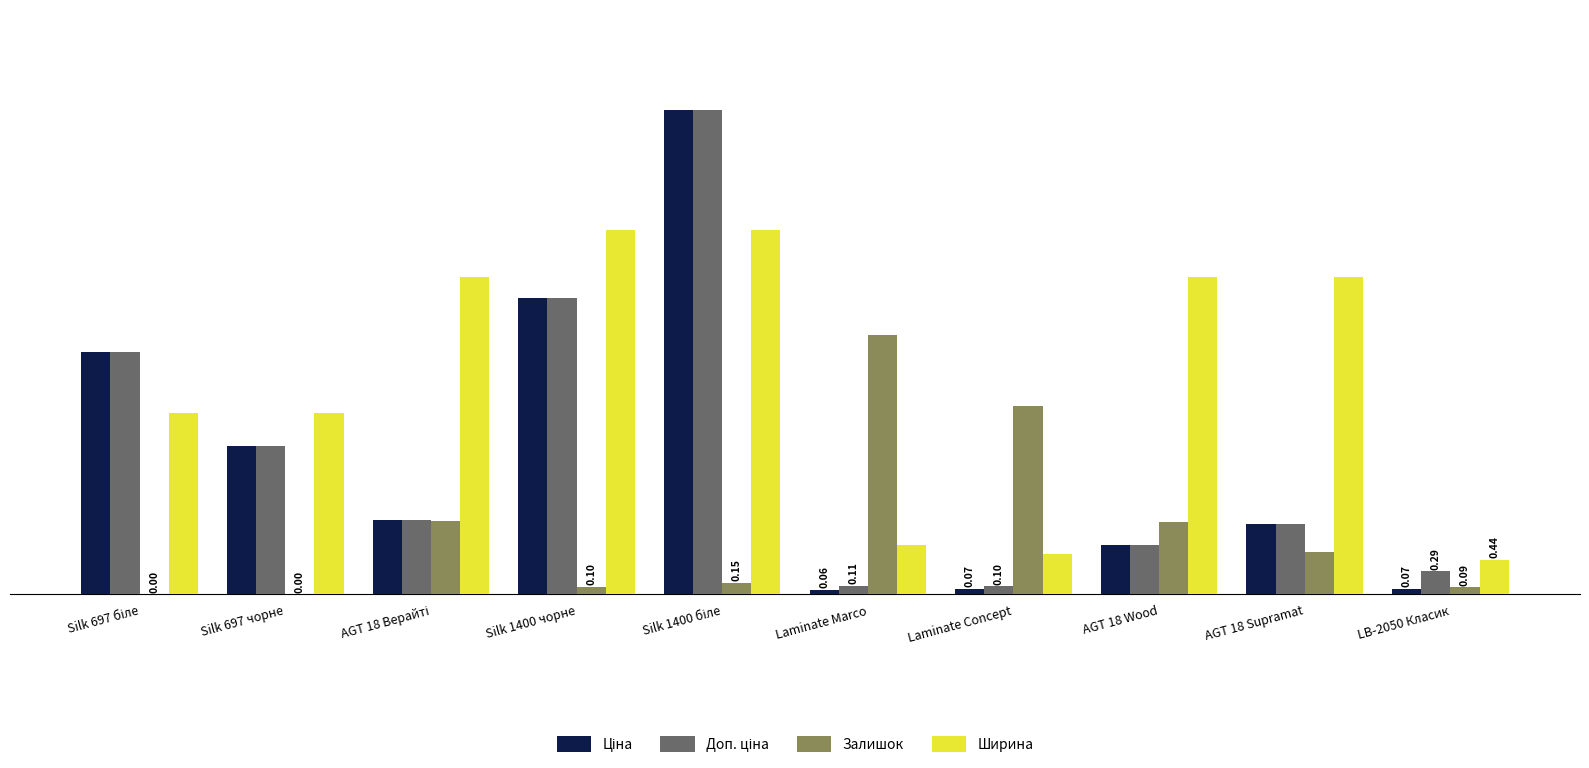

Is it true that Залишок equals 1.3 at Laminate Marco?

False